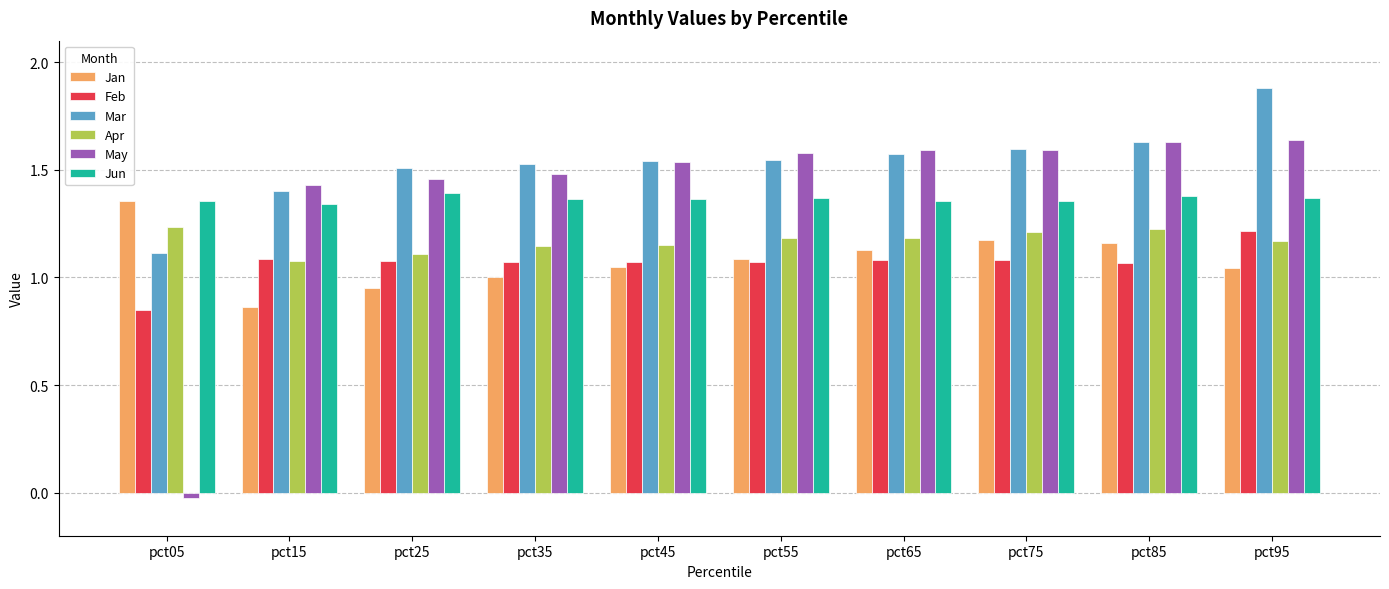

Which label corresponds to the largest value in the chart?

pct95